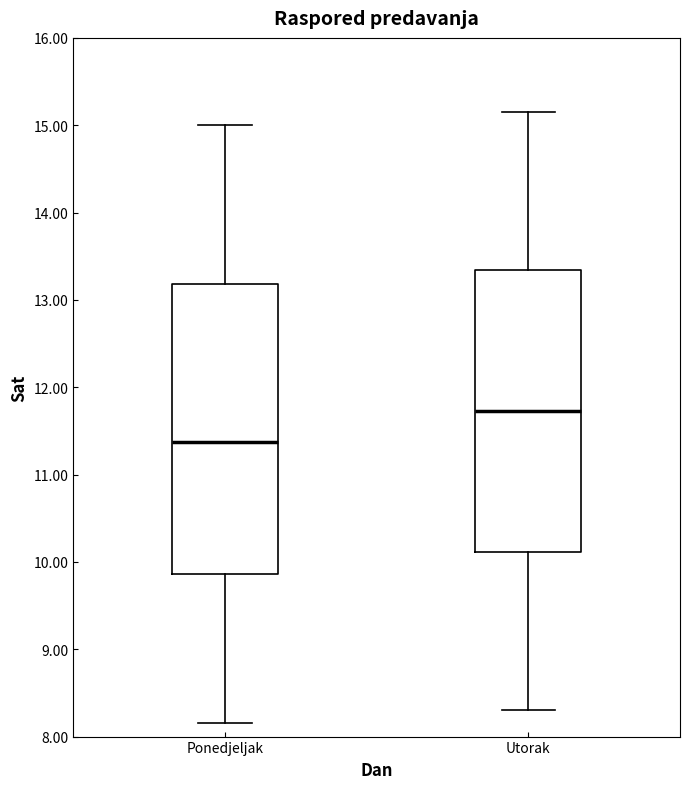

Which box has the lowest median line?

Ponedjeljak